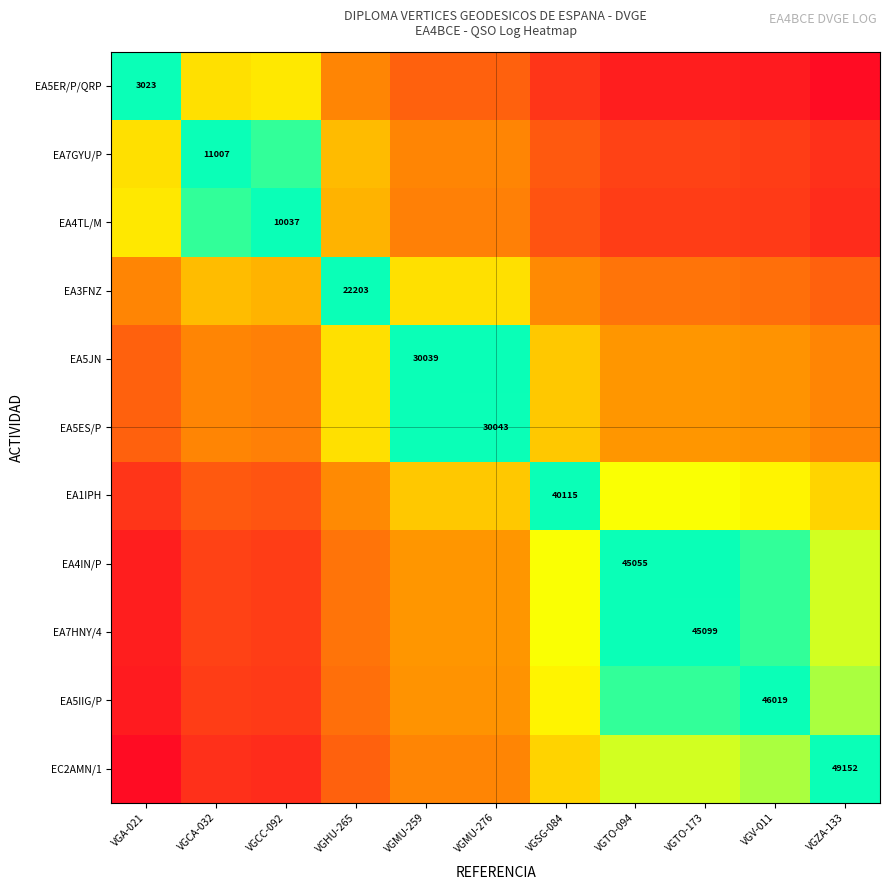

Between VGA-021 and VGMU-259, which series saw the biggest shift?

EA5ER/P/QRP